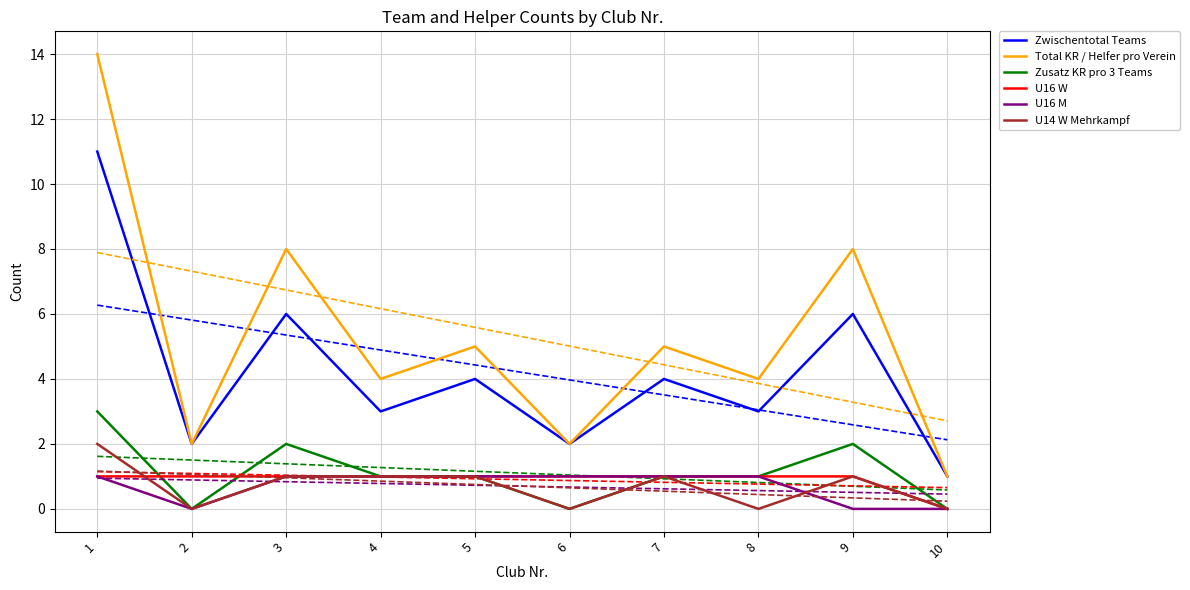

True or false: Zusatz KR pro 3 Teams has more than 0 points higher than both neighbors.

True